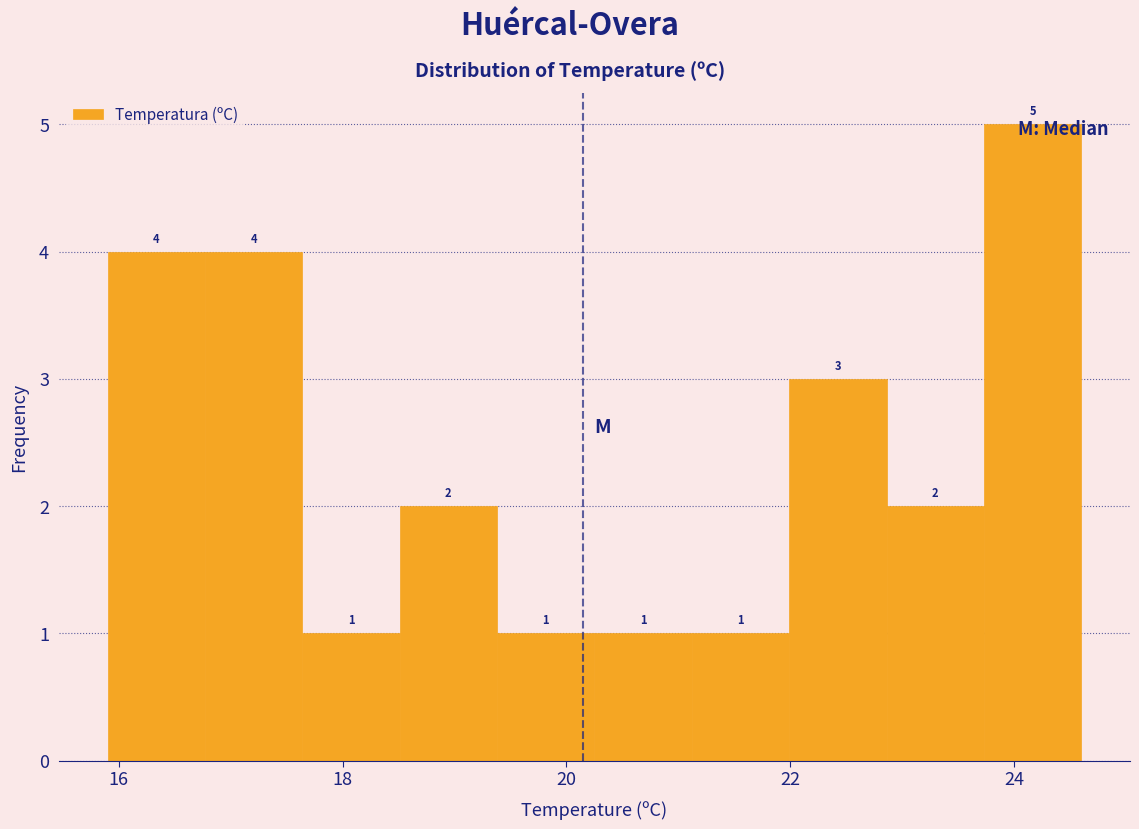

What is the height of the bar covering 16.0 to 16.8 on the x-axis? The bar edges are not printed on the chart, so give them approximately, as read against the axis.

4